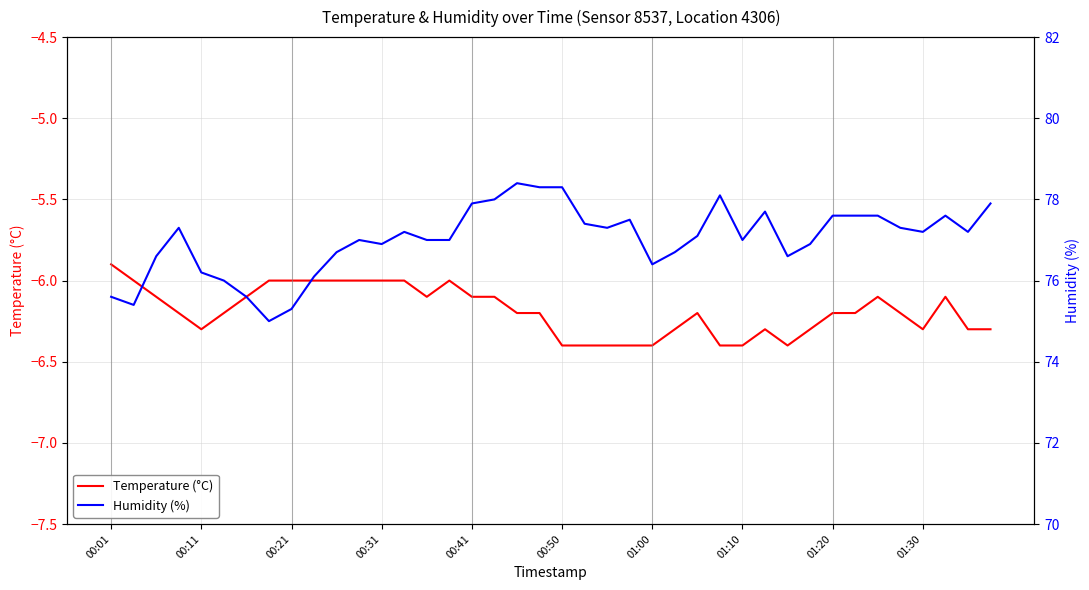

Which series has the largest total across all categories?

humidity